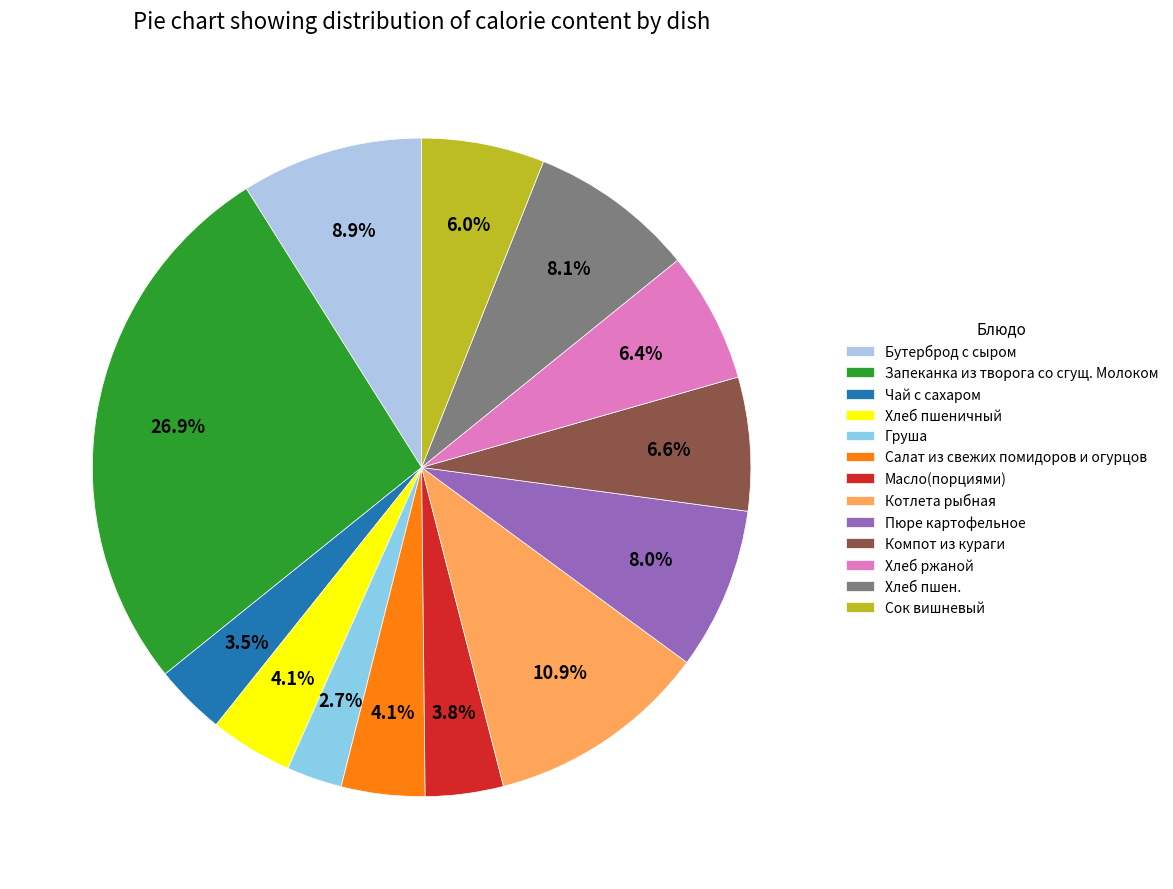

Rank the categories by value from highest to lowest.

Запеканка из творога со сгущ. Молоком, Котлета рыбная, Бутерброд с сыром, Хлеб пшен., Пюре картофельное, Компот из кураги, Хлеб ржаной, Сок вишневый, Салат из свежих помидоров и огурцов, Хлеб пшеничный, Масло(порциями), Чай с сахаром, Груша